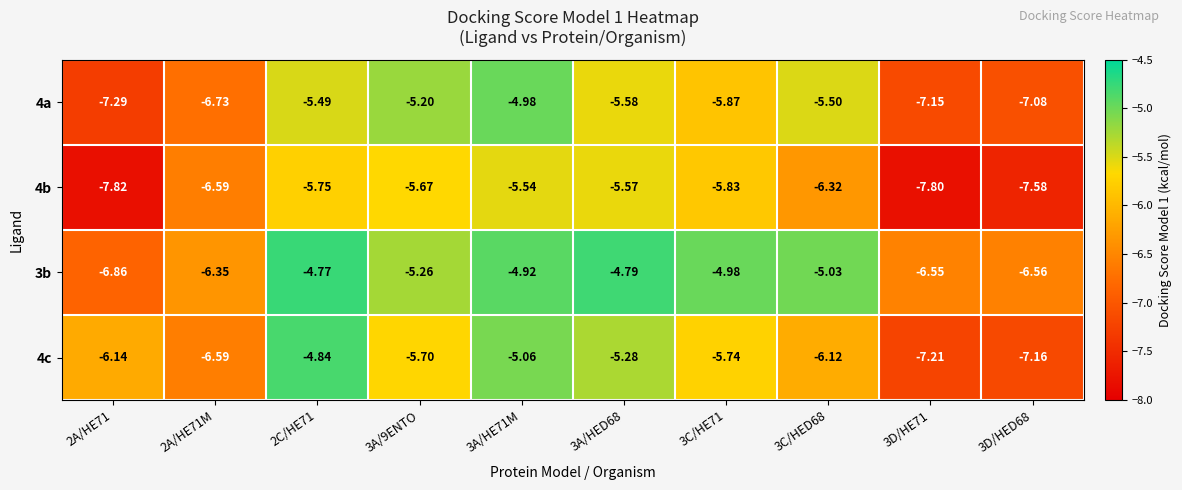

Is the value of 3b at 2A/HE71 greater than the value of 4a at 3A/HED68?

No